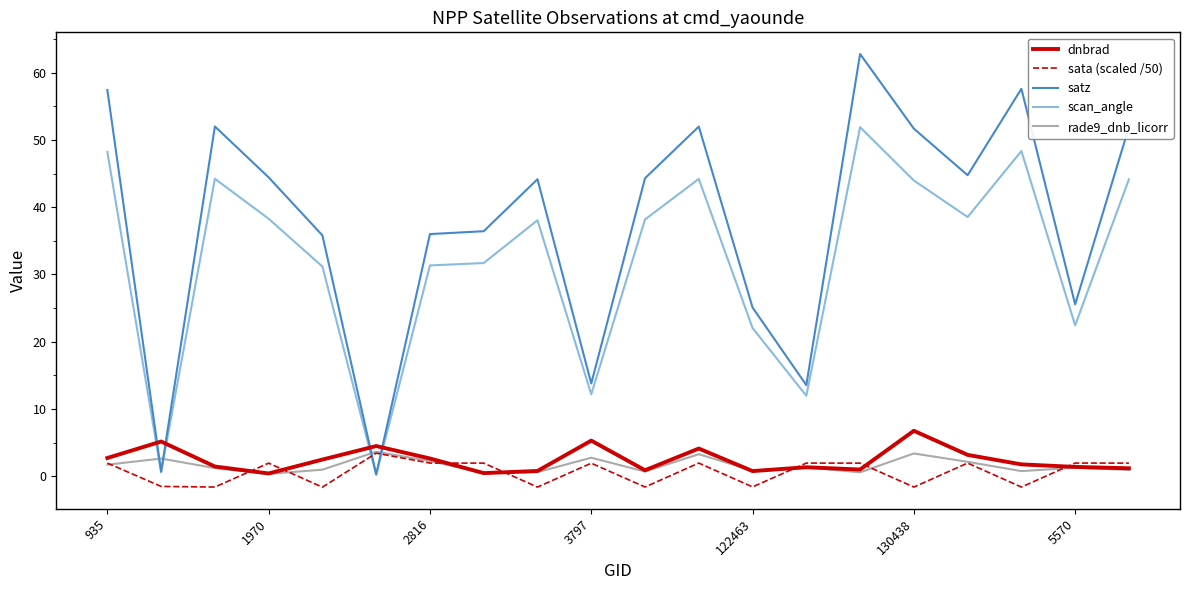

Which series has the widest spread of values?

satz